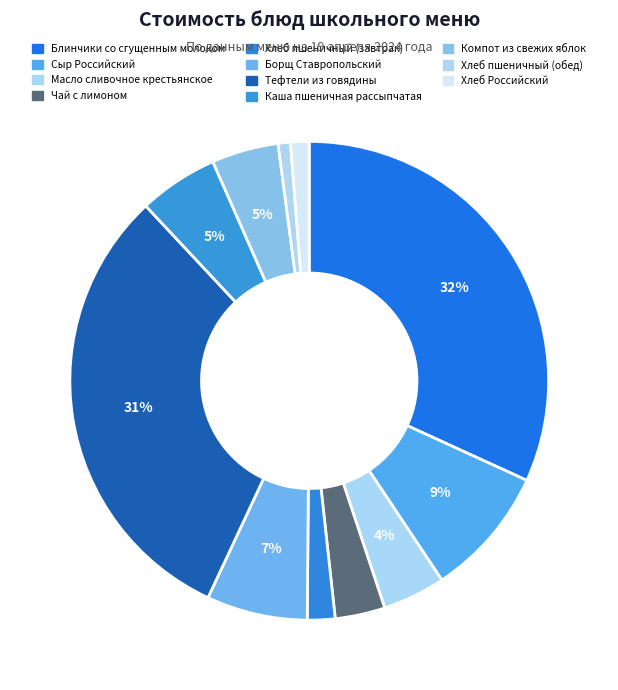

To the nearest percent, what is the difference between the largest and smallest slice percentages?

31%